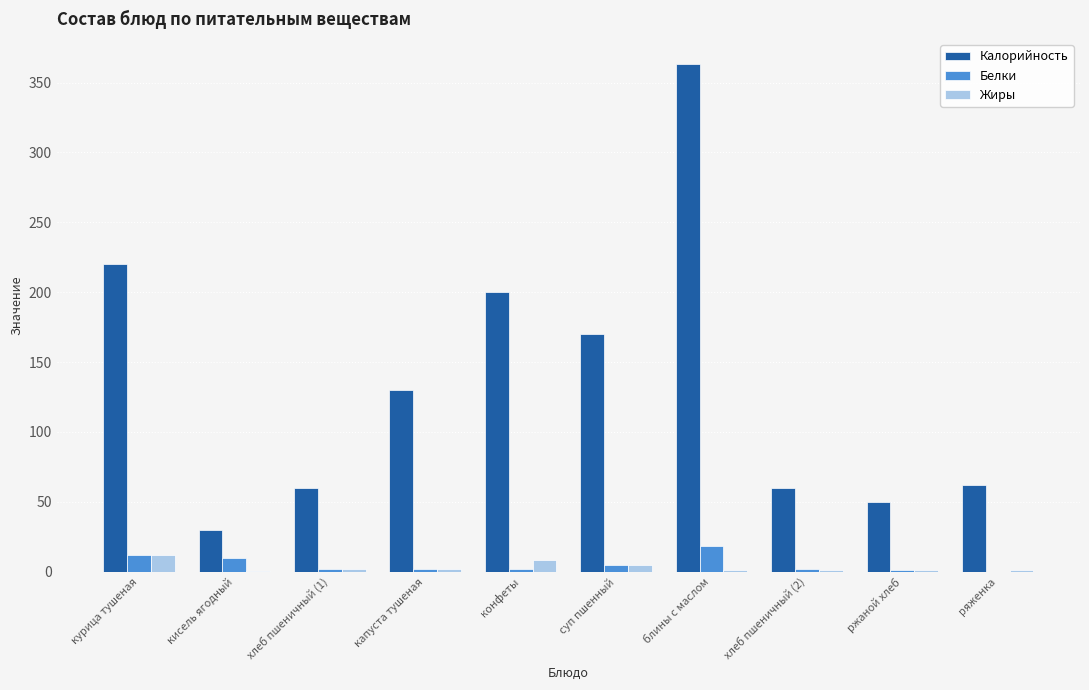

Which series has the largest total across all categories?

Калорийность